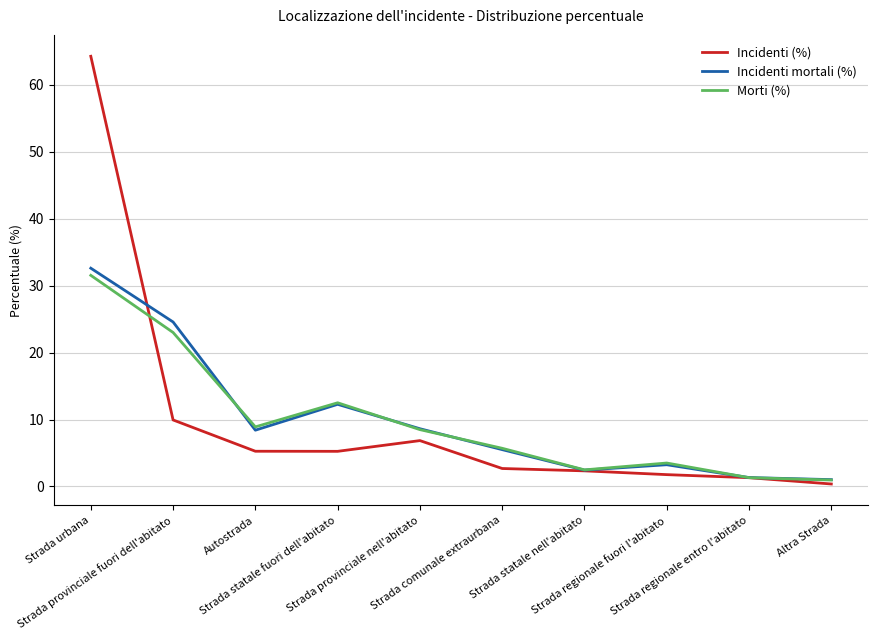

Which series has the largest range (max minus min)?

Incidenti (%)